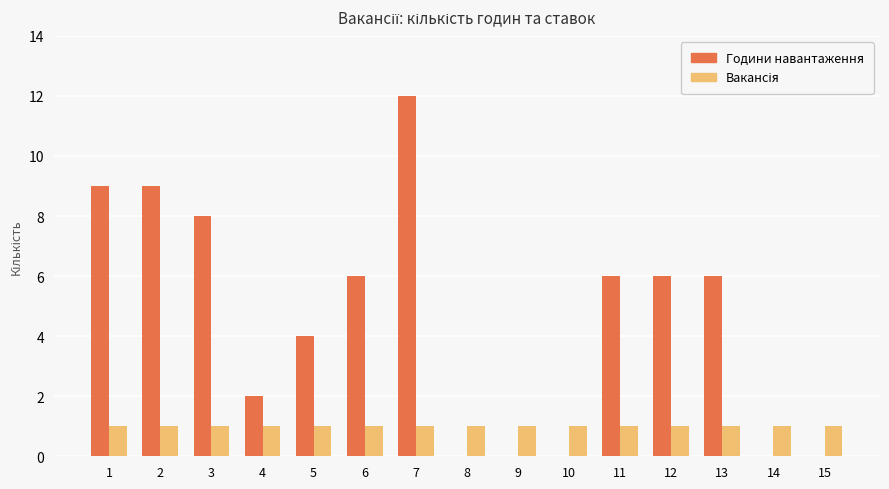

Is it true that Години навантаження equals 6 at 11?

True